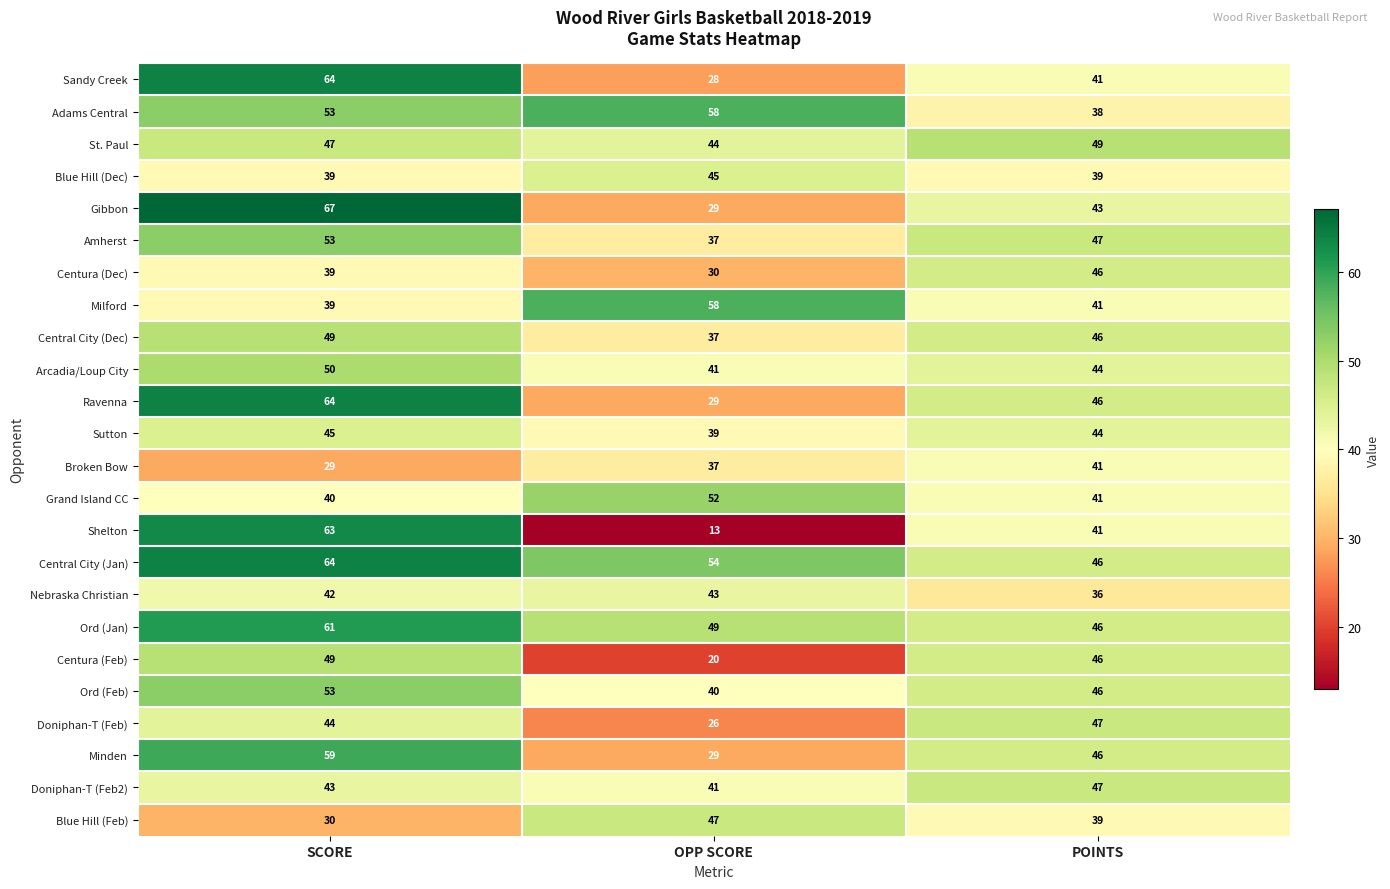

Is it true that Ravenna equals 29 at OPP SCORE?

True